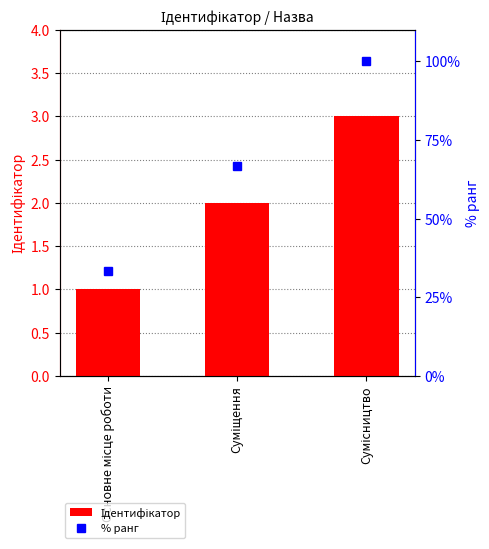

At which label does Ідентифікатор first exceed 2?

Сумісництво